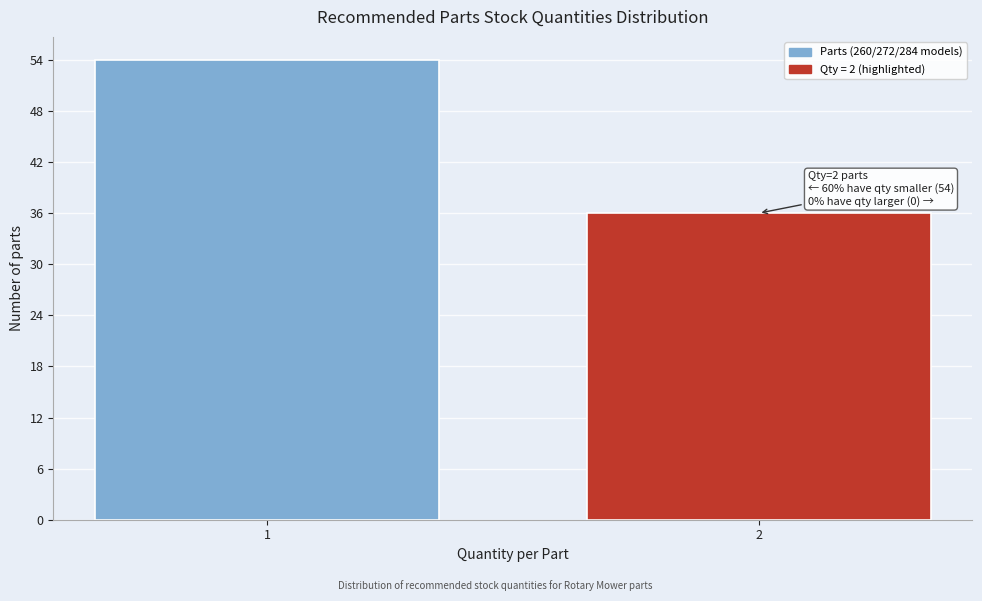

Reading left to right, transcribe all the data shown in this chart.

1=54	2=36